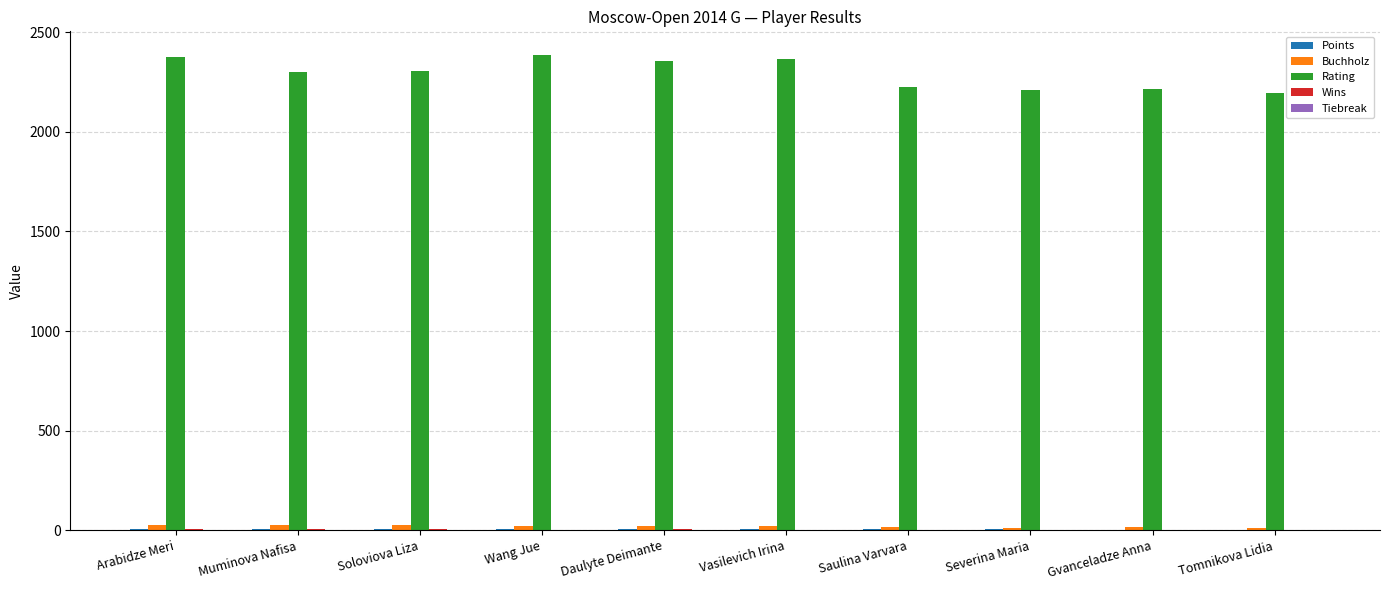

Is it true that Rating equals 2386.0 at Wang Jue?

True